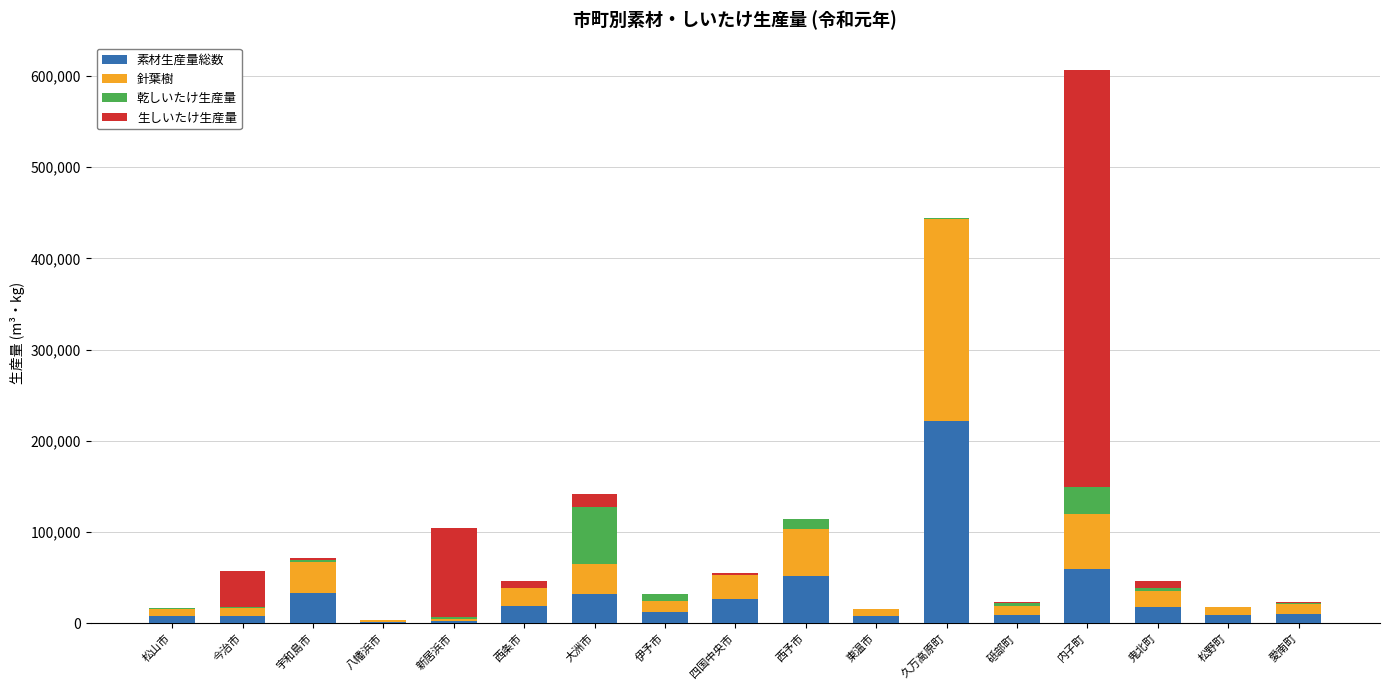

What is the total value across all series at 松野町?

18465